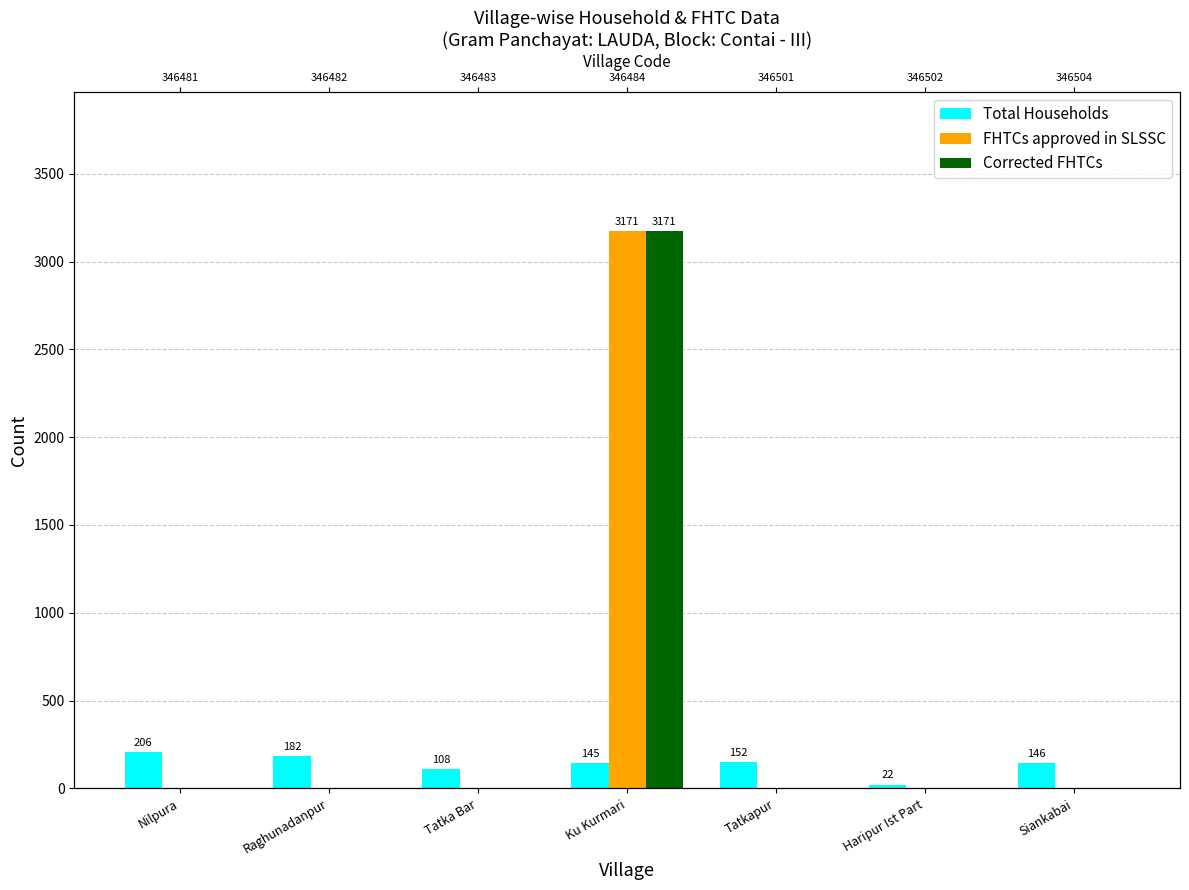

Which has a higher value, Haripur Ist Part or Nilpura?

Nilpura